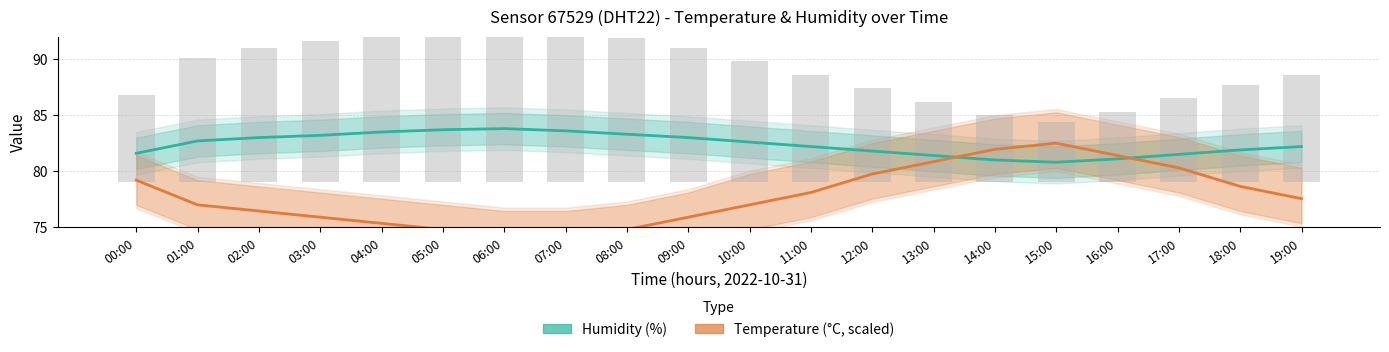

Reading right to left, transcribe all the data shown in this chart.

Humidity (%): 82.2	81.9	81.5	81.1	80.8	81.0	81.4	81.8	82.2	82.6	83.0	83.3	83.6	83.8	83.7	83.5	83.2	83.0	82.7	81.6
Temperature (°C, scaled): 77.5	78.7	80.3	81.4	82.5	82.0	80.8	79.8	78.1	77.0	75.9	74.8	74.2	74.2	74.8	75.3	75.9	76.5	77.0	79.2